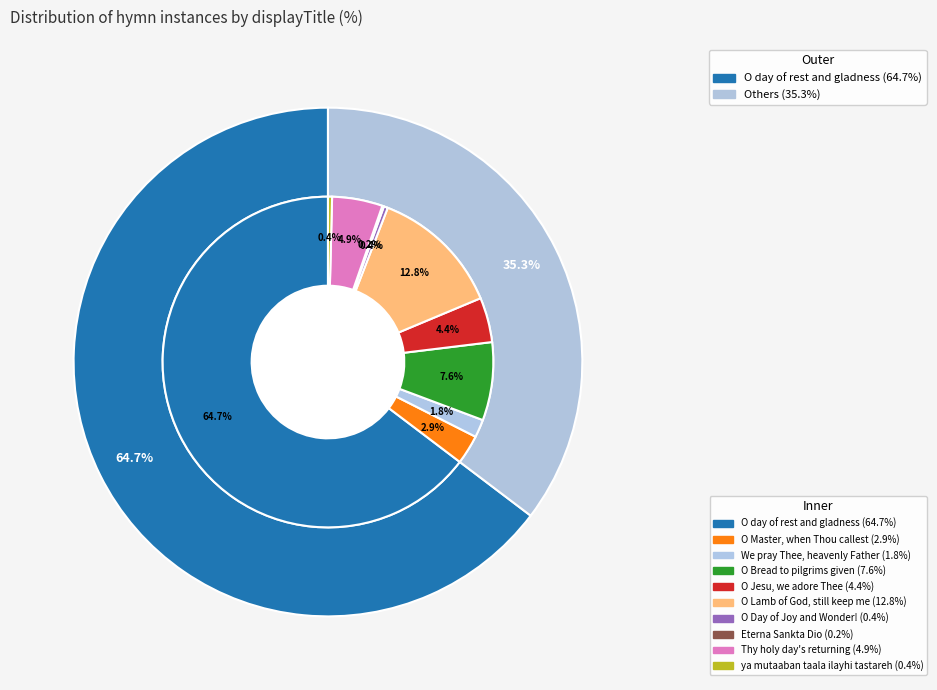

To the nearest percent, what portion does O Jesu, we adore Thee represent?

4%